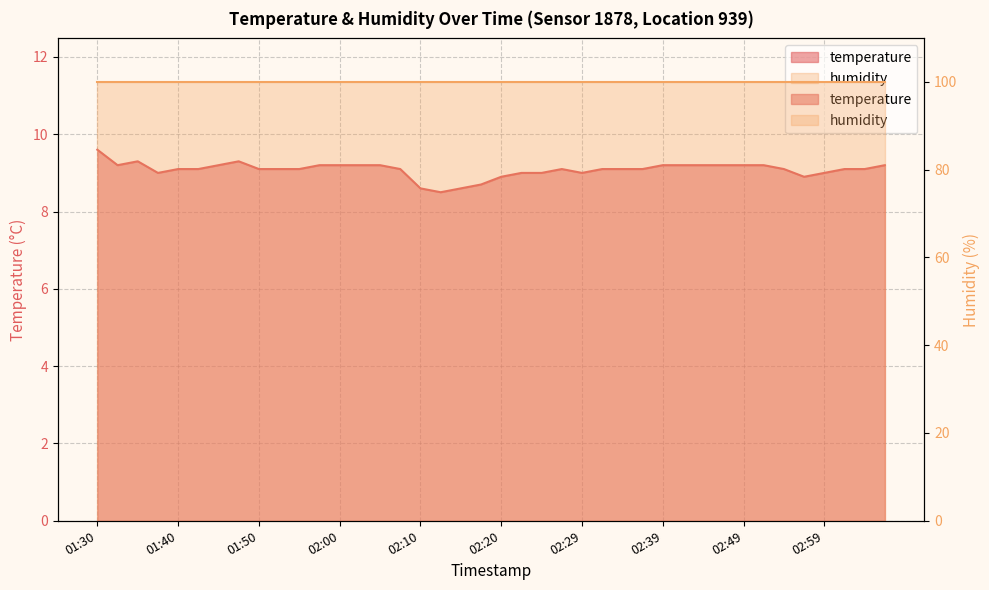

What is the change in value from 02:49 to 02:59?

-0.2